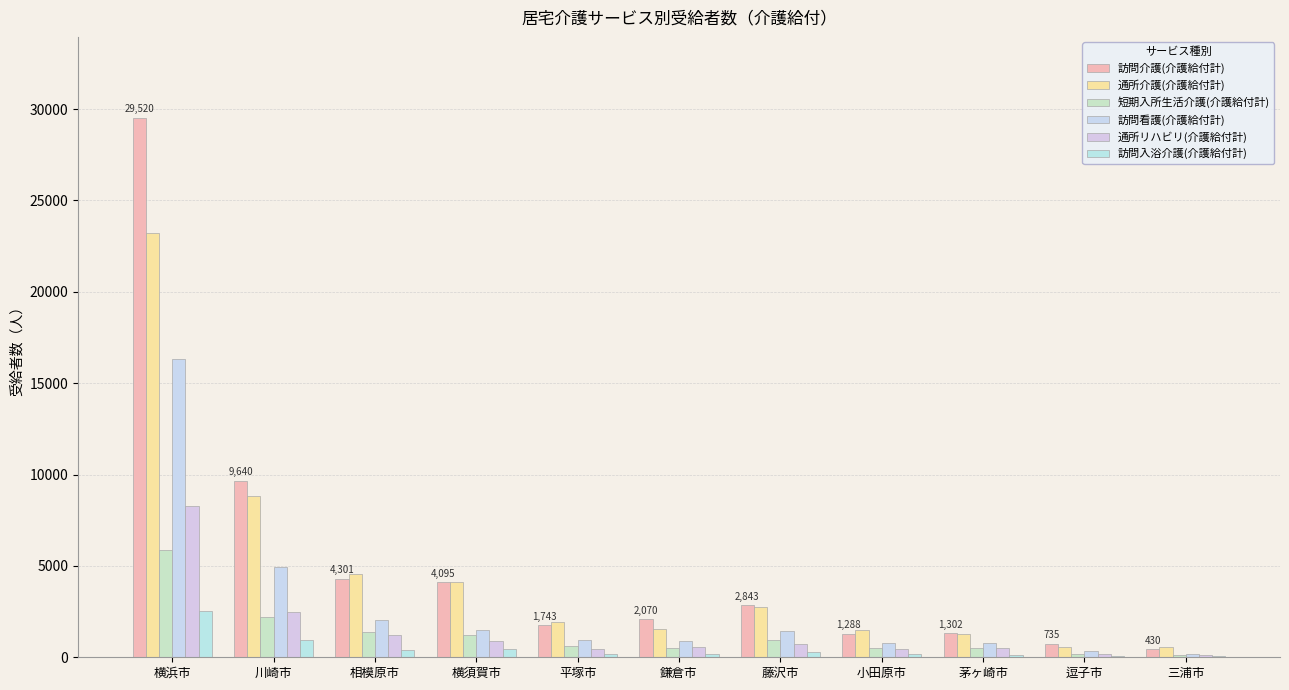

Between 横須賀市 and 平塚市, which series saw the biggest shift?

訪問介護(介護給付計)